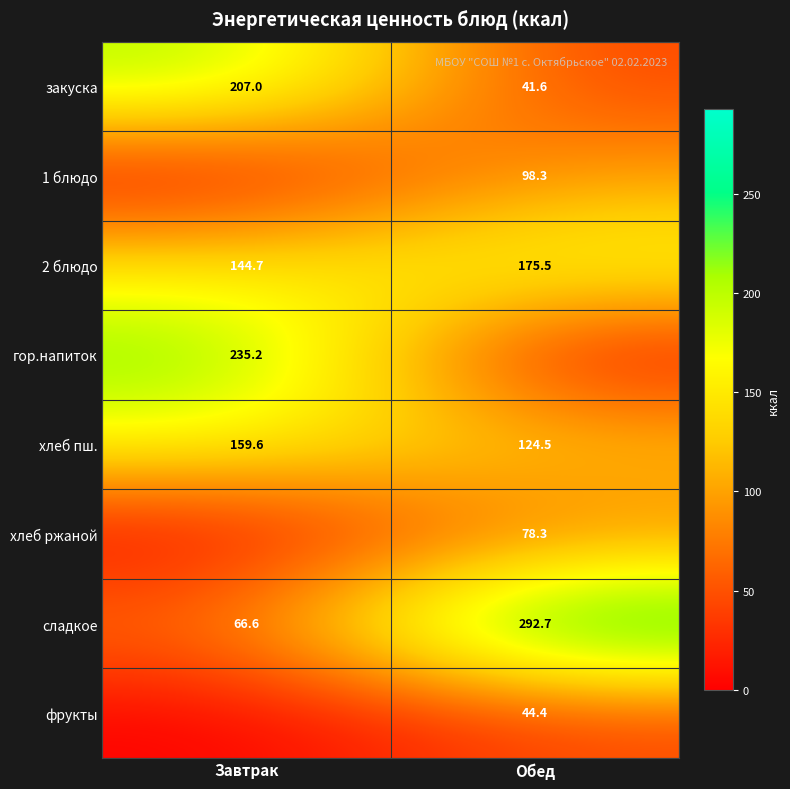

Is it true that сладкое equals 66.6 at Завтрак?

True